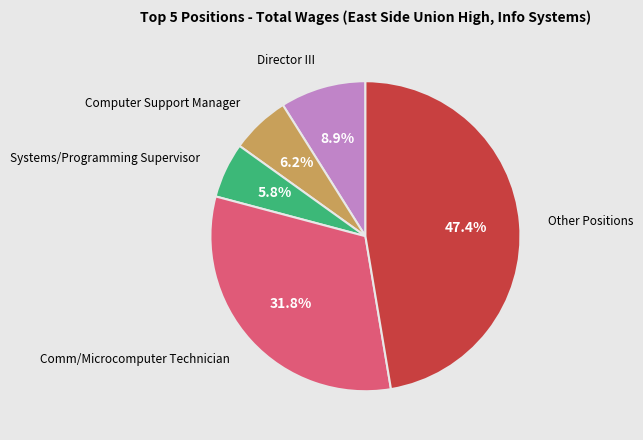

Is the sum of Systems/Programming Supervisor and Comm/Microcomputer Technician greater than half?

No